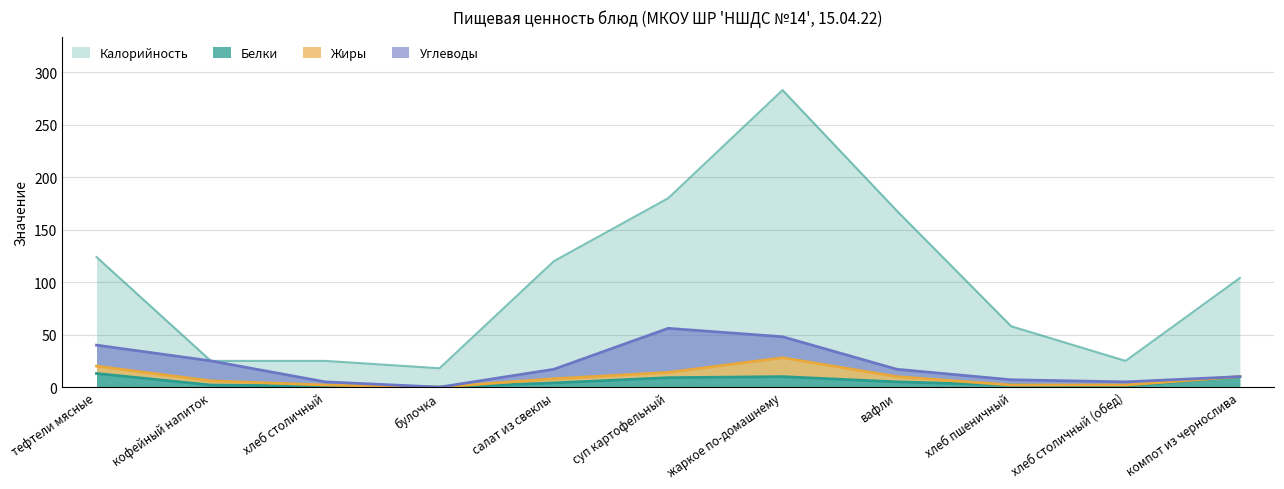

How many data points in Белки are less than 4?

5